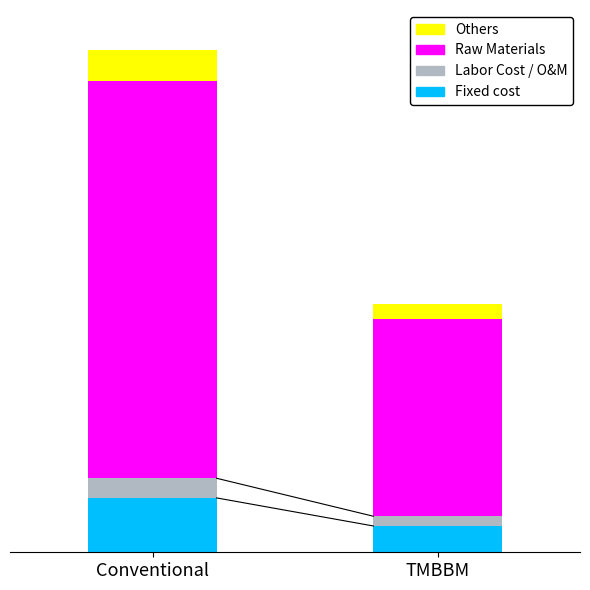

What is the average value of the Fixed cost series?

100.6